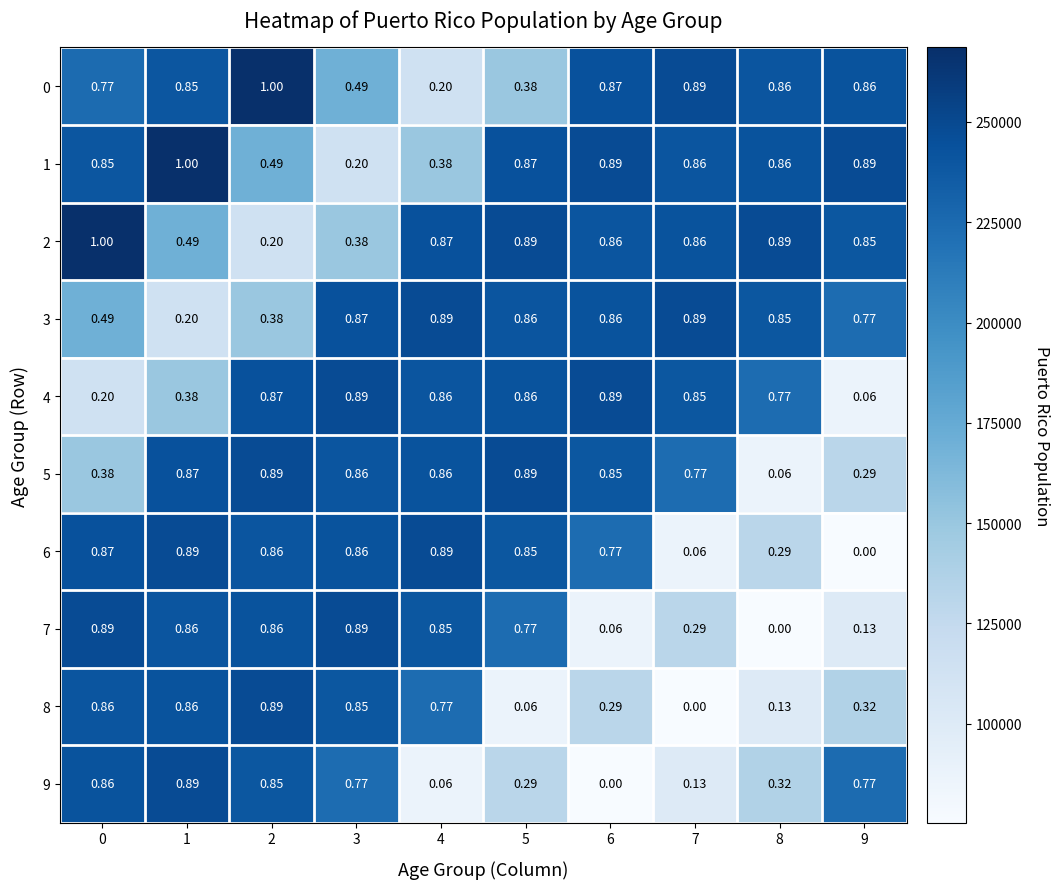

Is the value of 2 at 1 greater than the value of 0 at 6?

No